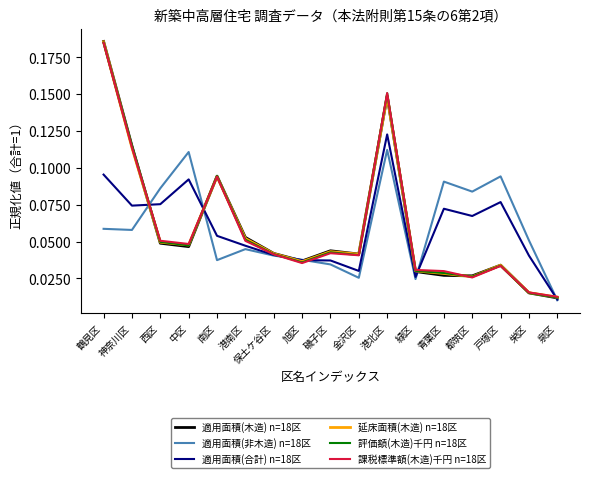

Which series has the widest spread of values?

適用面積(木造) n=18区